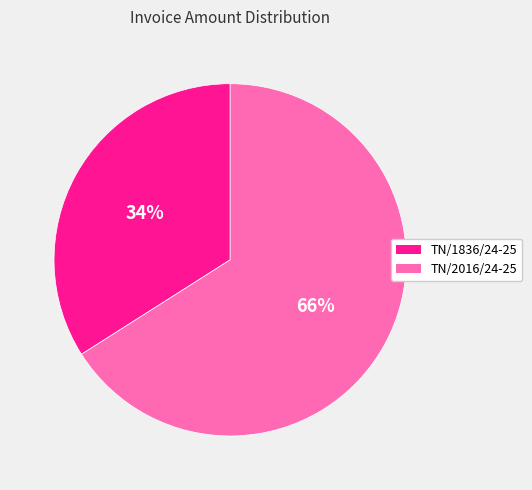

To the nearest percent, what is the combined percentage of TN/2016/24-25 and TN/1836/24-25?

100%